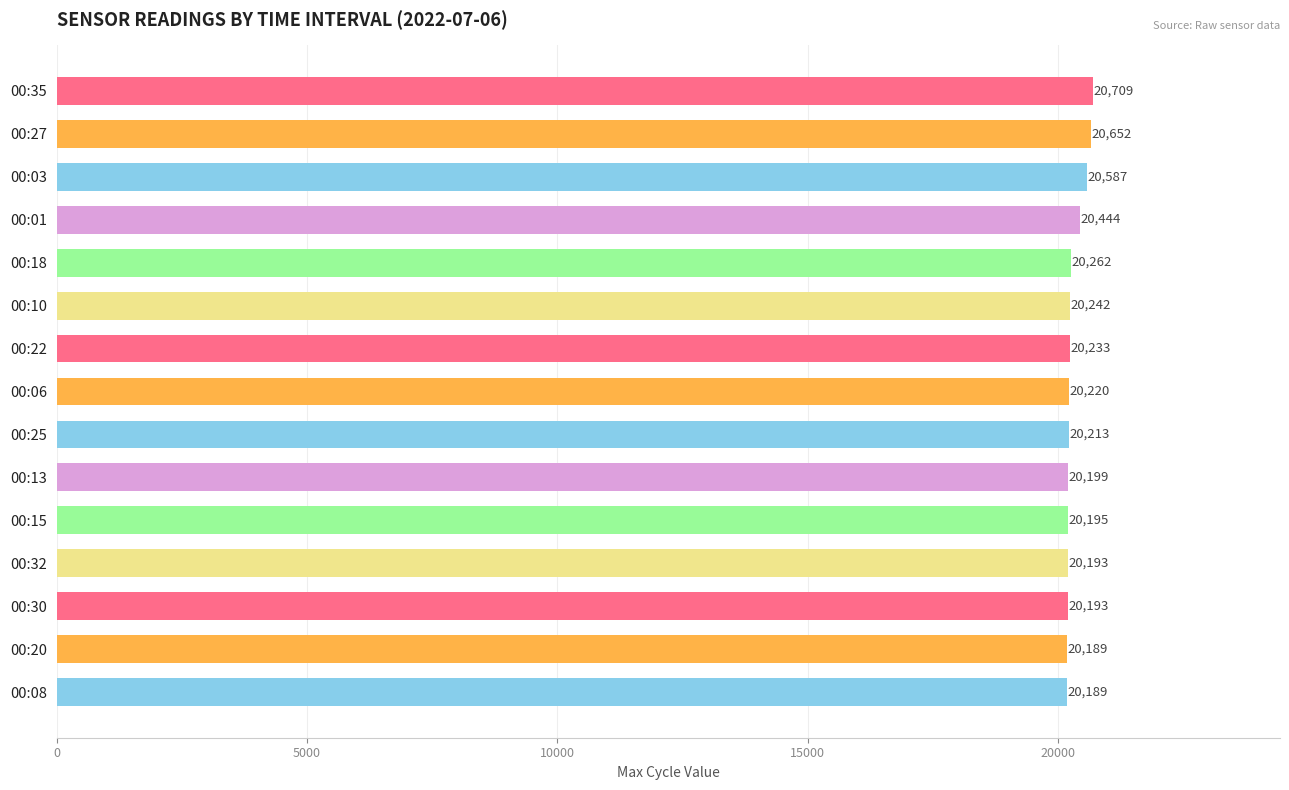

Is it true that the value at 00:30 is 20193?

True